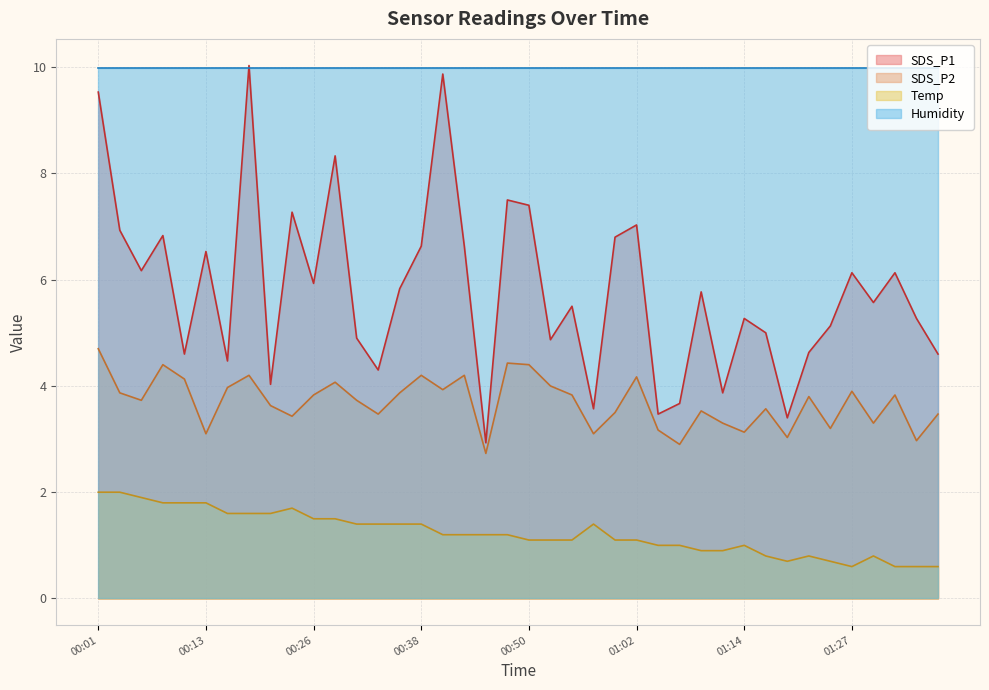

What position from the right is 00:33?

27